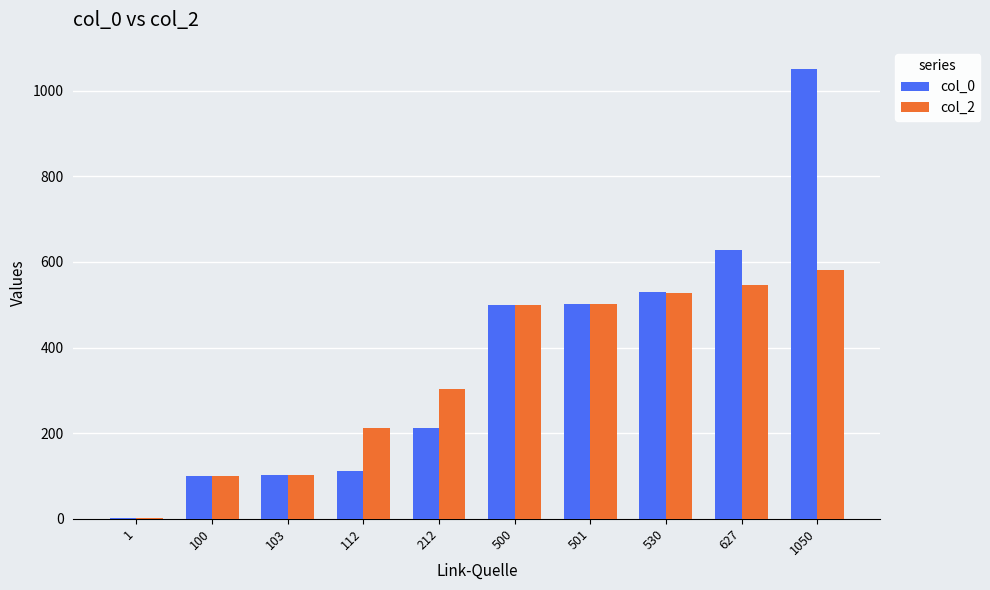

What is the total value across all series at 103?

206